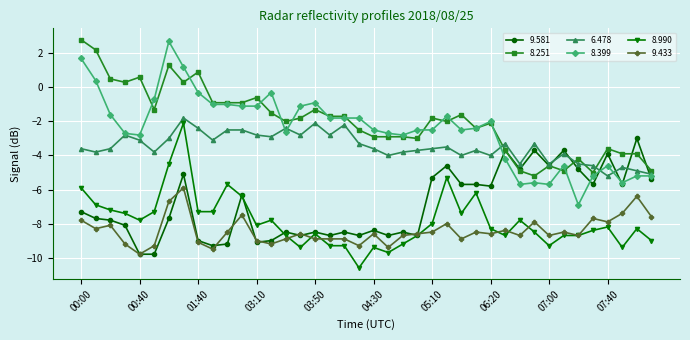

Which series ends up on top after the final intersection of 8.251 and 8.399?

8.251